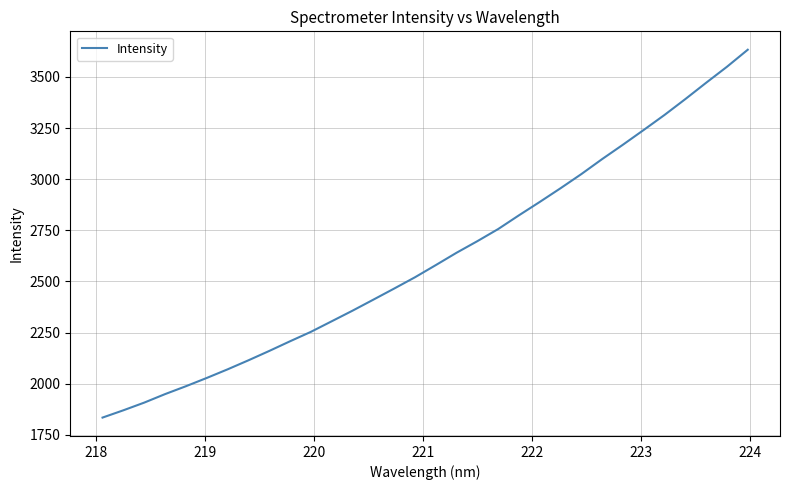

What is the difference between the maximum and minimum values?

1798.8